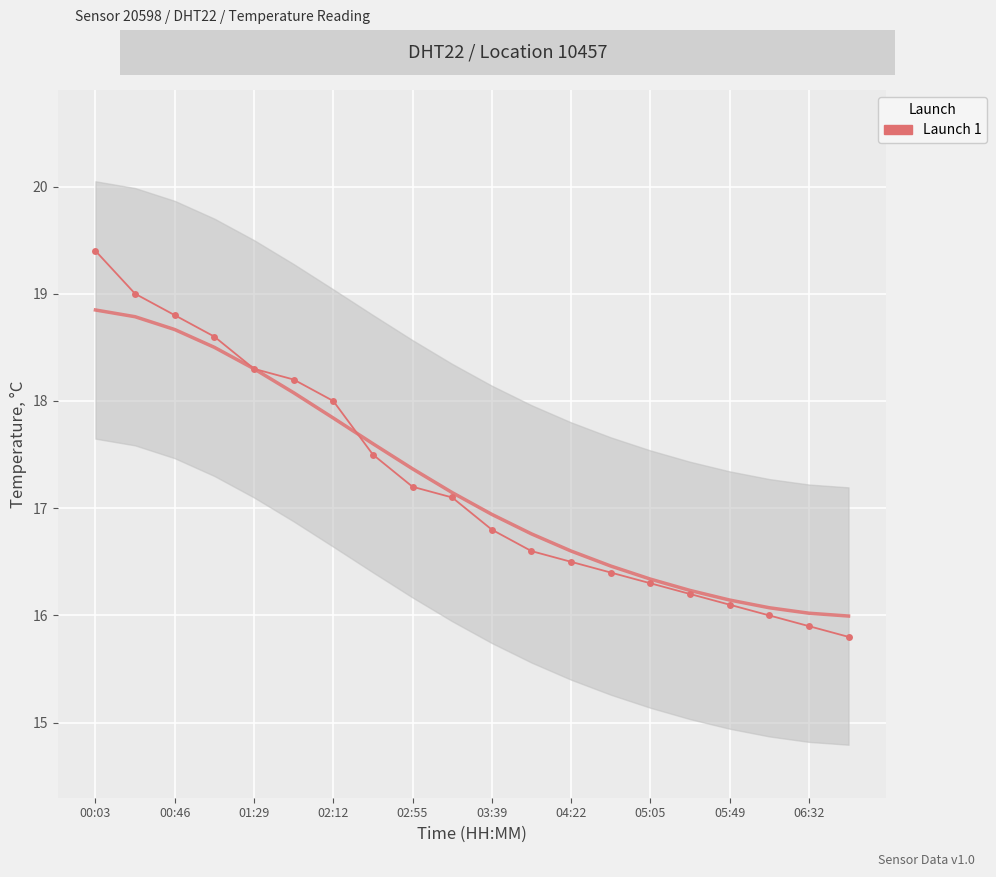

What is the sum of all values?

344.7